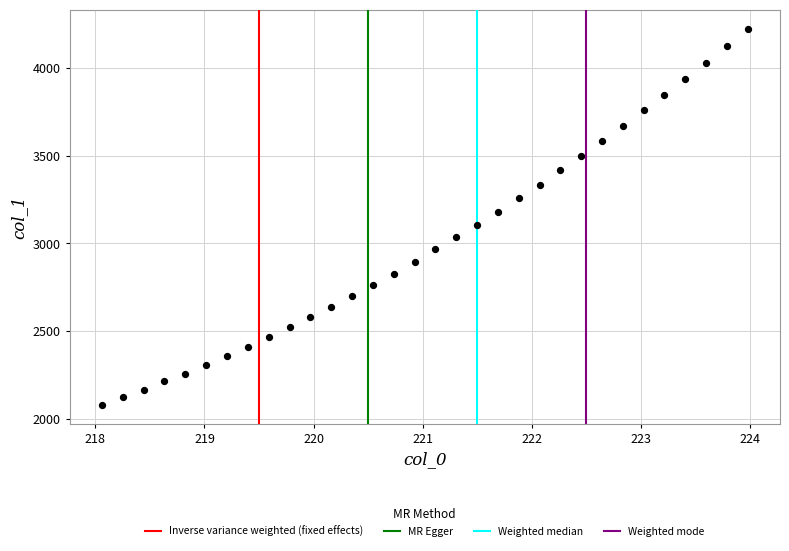

What is the range of X values (max minus min)?

5.9